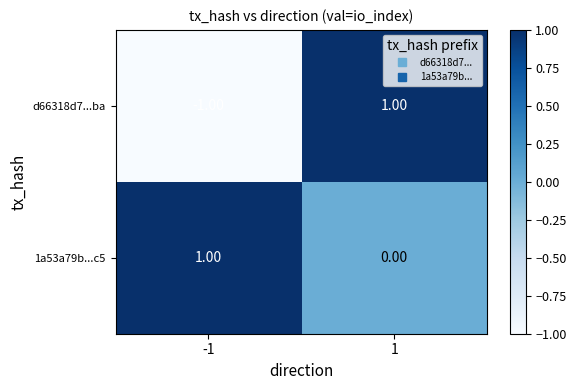

What is the smallest value displayed?

-1